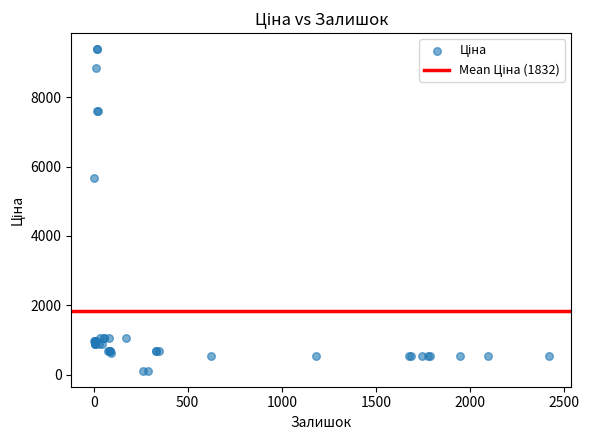

What Y value in the scatter plot is closest to 4749?

5673.8